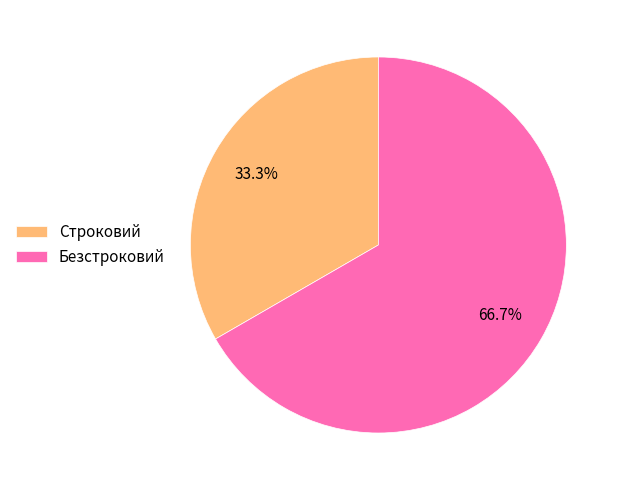

To the nearest percent, what percentage of the pie is Безстроковий?

67%